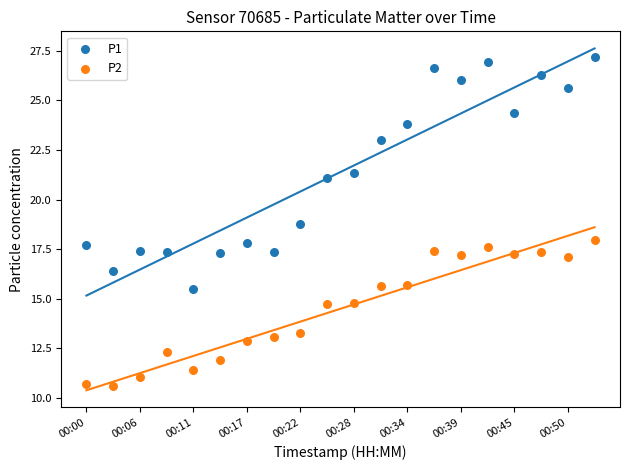

What are all the series names shown in the legend?

P1, P2